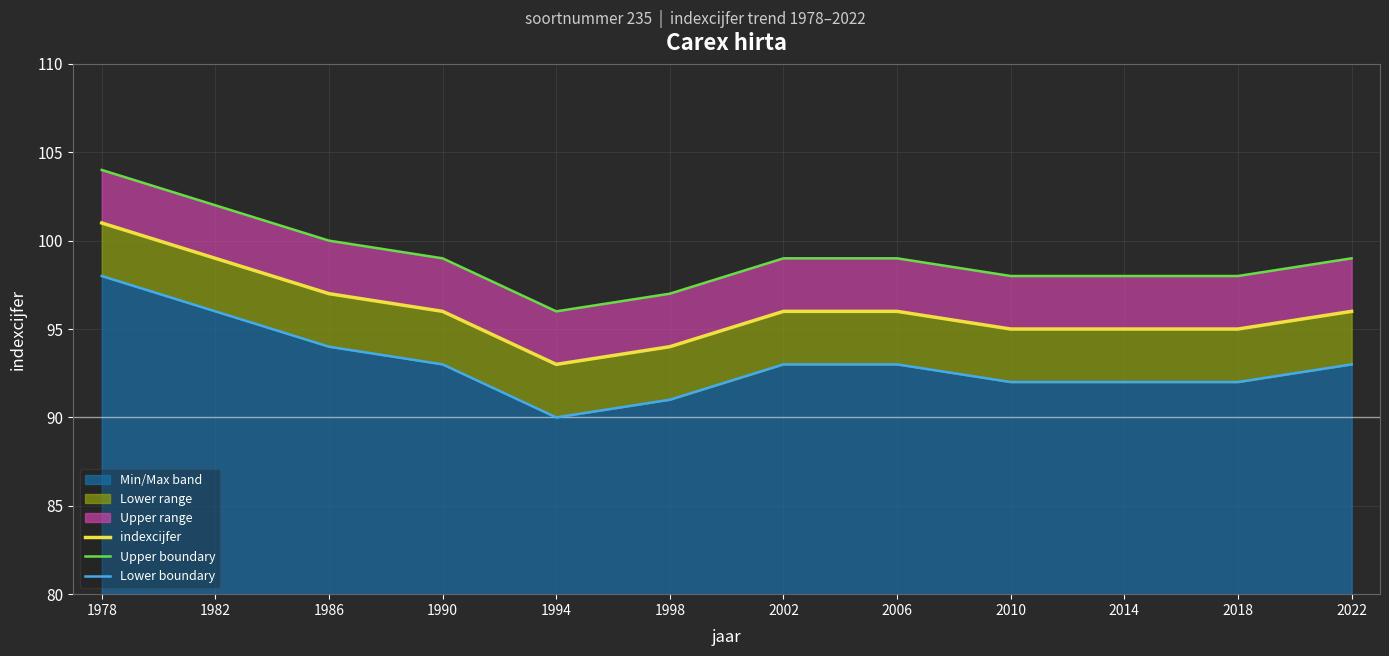

True or false: indexcijfer and Lower boundary cross at least once.

False